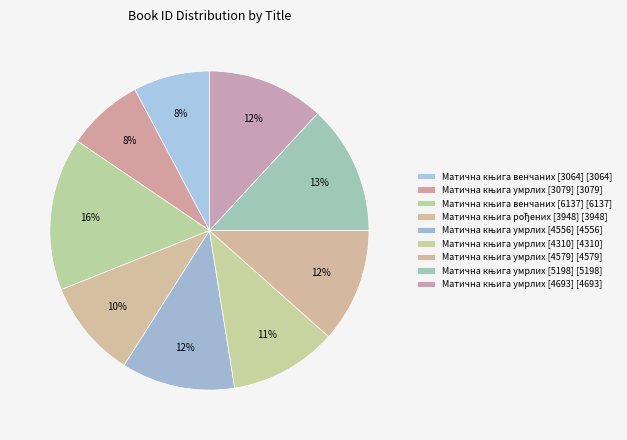

How many slices are in this pie chart?

9